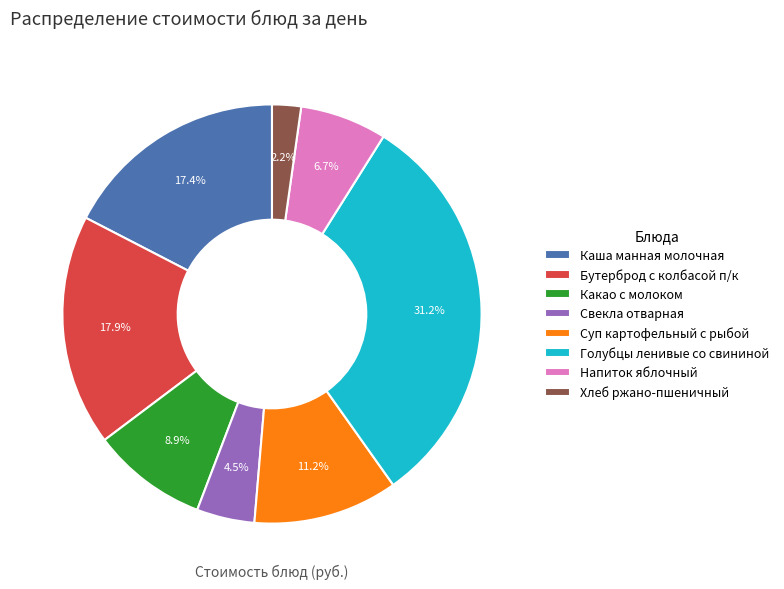

Count the number of slices in the pie.

8